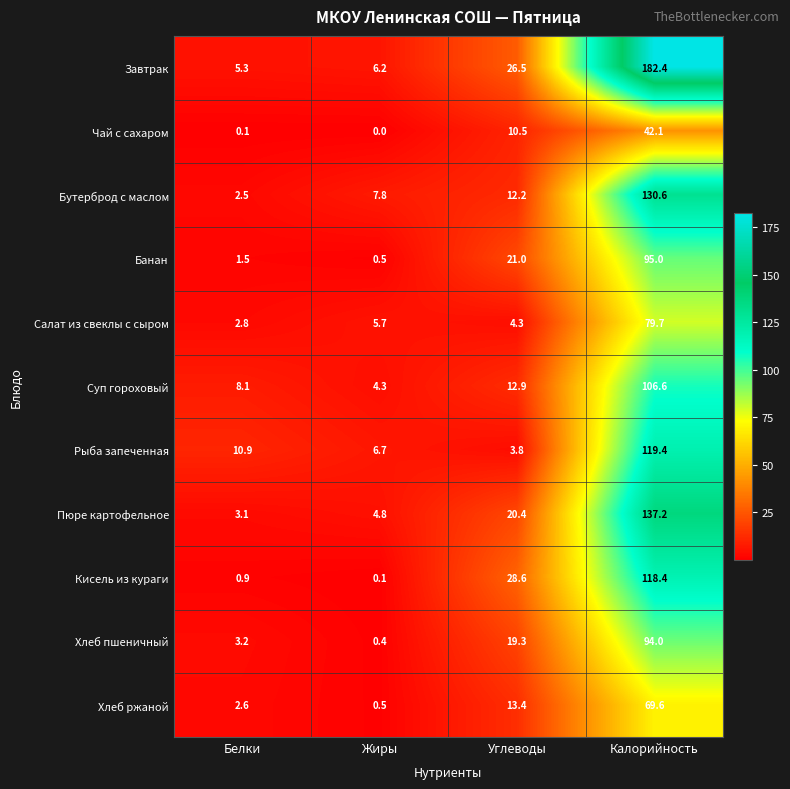

Where is Хлеб ржаной nearest to the value 35?

Углеводы